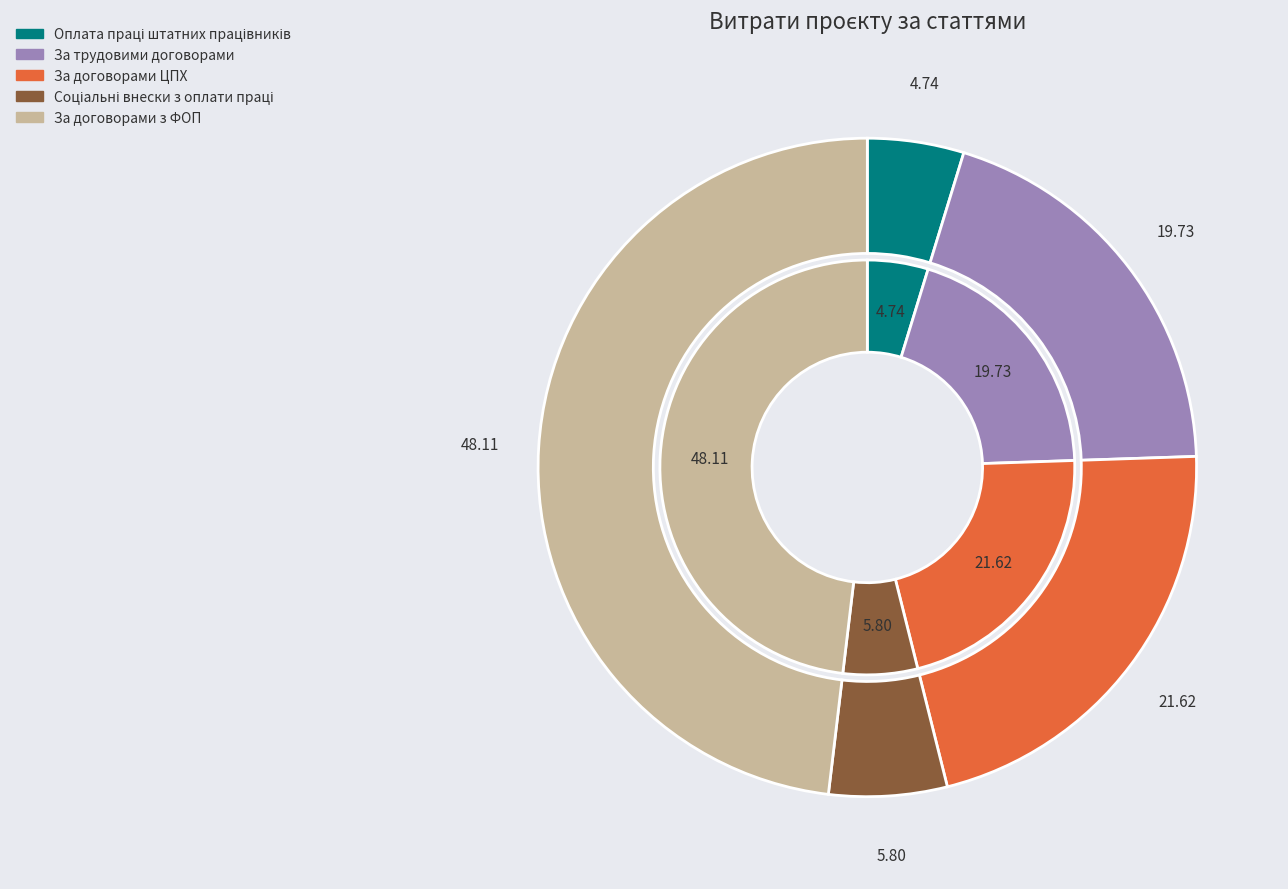

How many slices are in this pie chart?

5